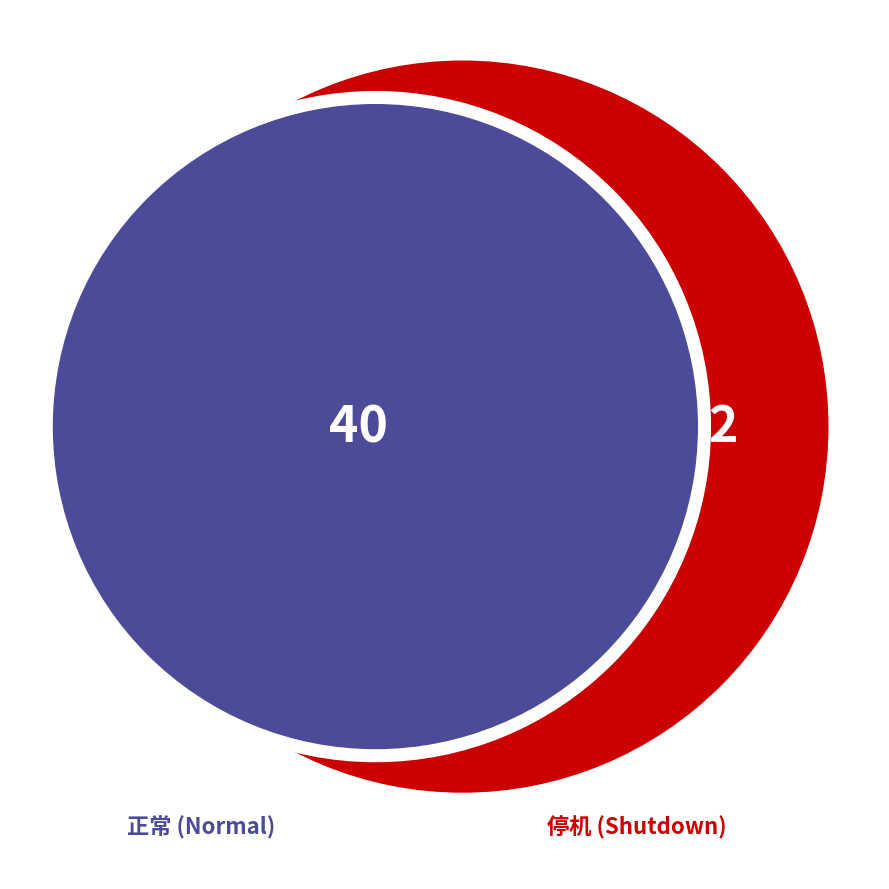

The 停机 slice represents 5% of the pie. True or false?

True